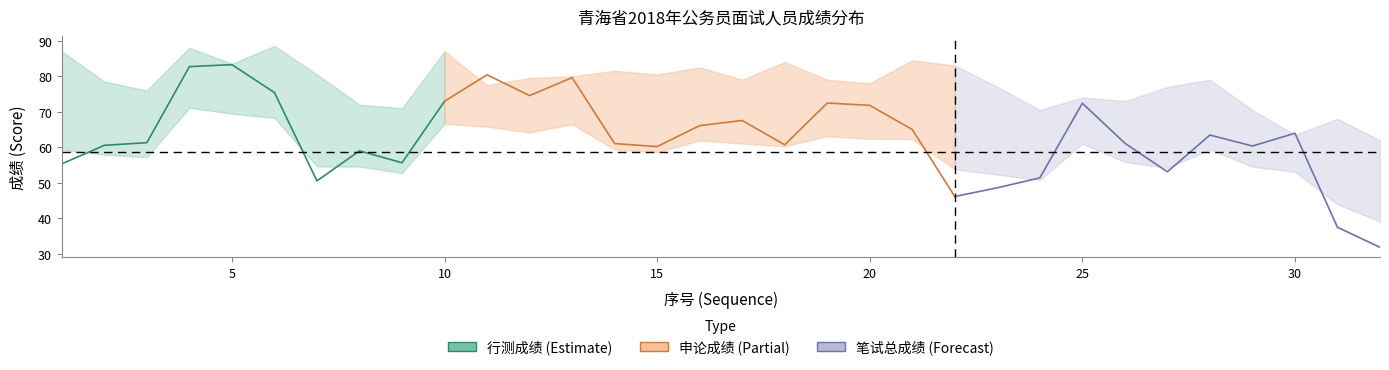

Is the value of 笔试总成绩 at 19 greater than the value of 行测成绩 at 9?

Yes